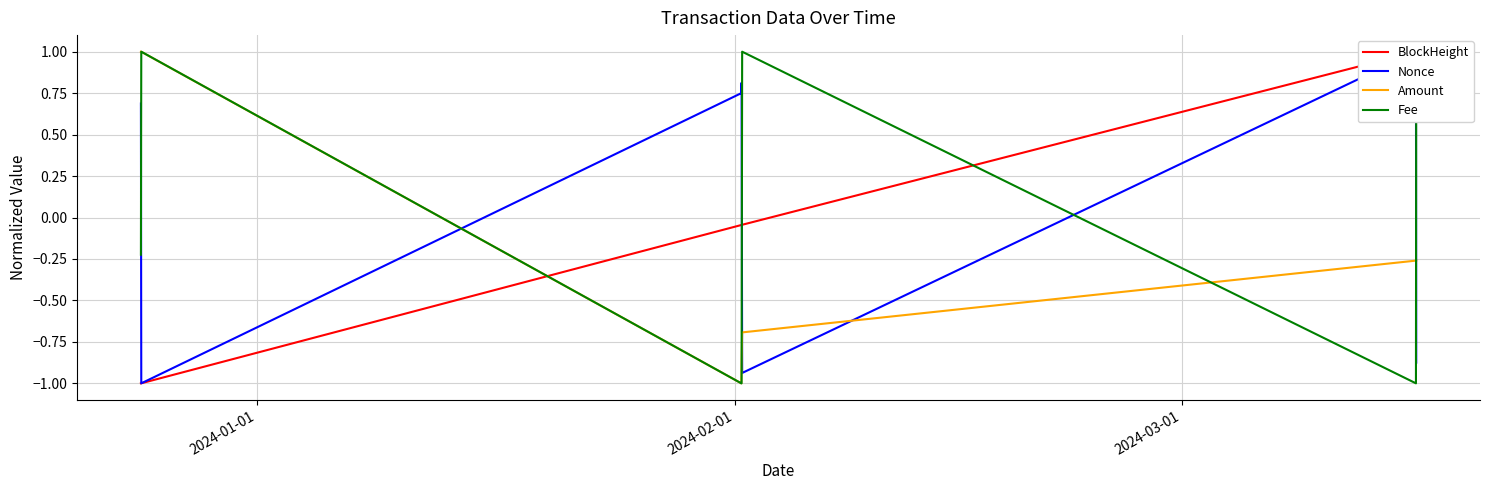

Which series has the largest range (max minus min)?

BlockHeight